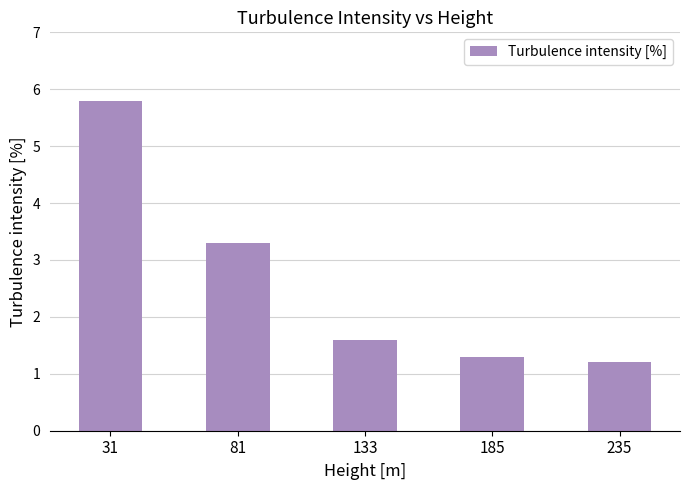

What is the difference between the maximum and second lowest values?

4.5